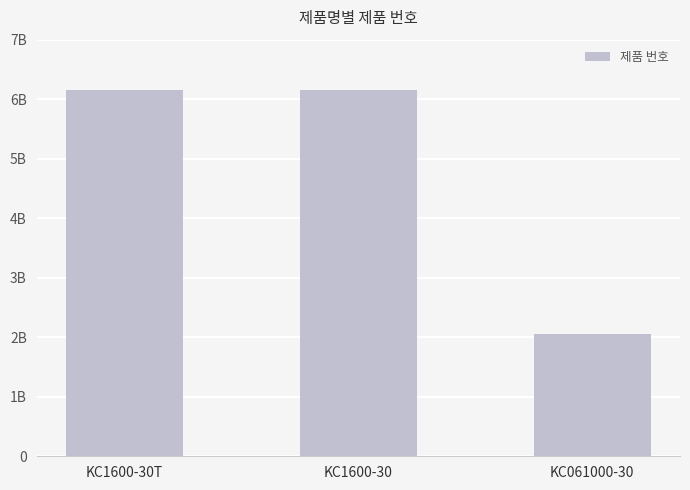

The chart shows a value of 3507202294 at KC061000-30. True or false?

False